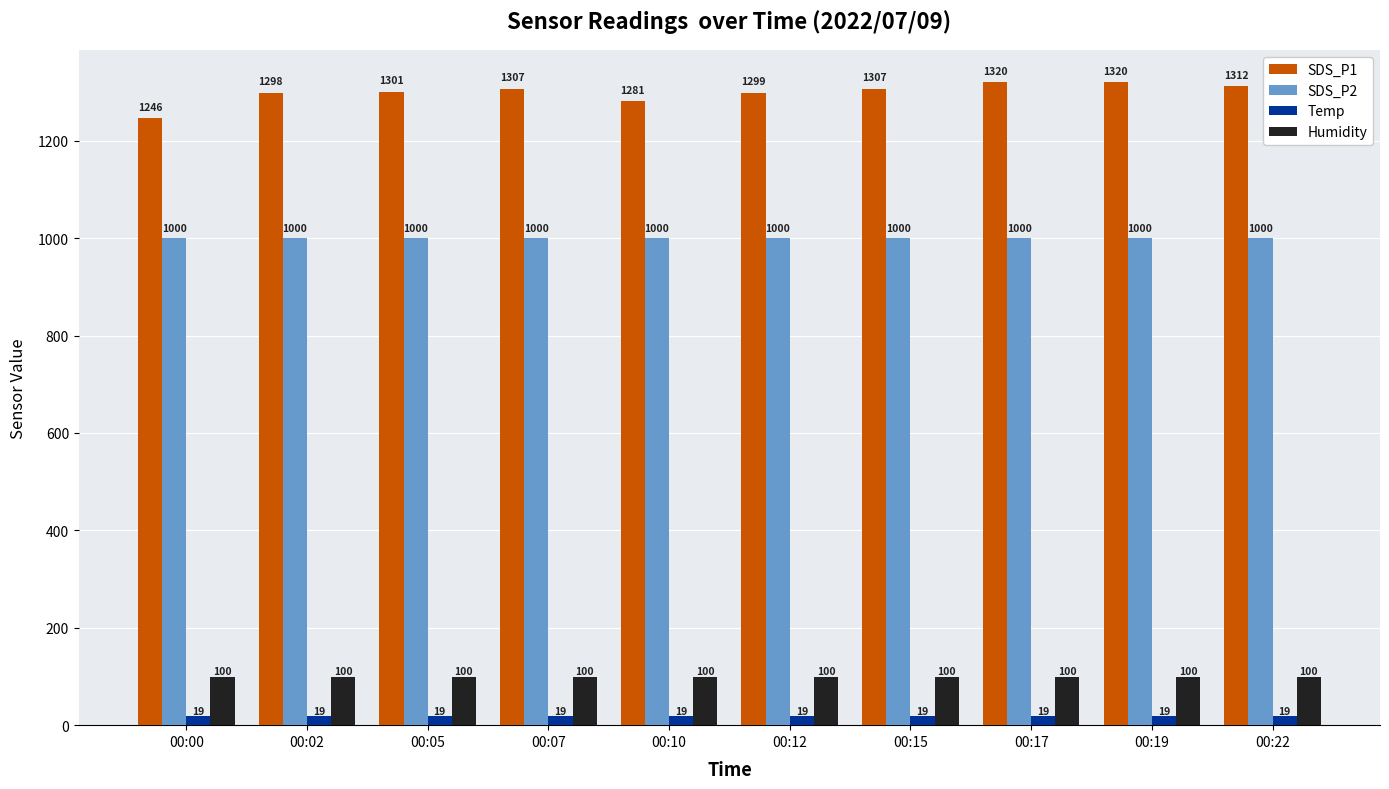

Count the number of categories in the chart.

10